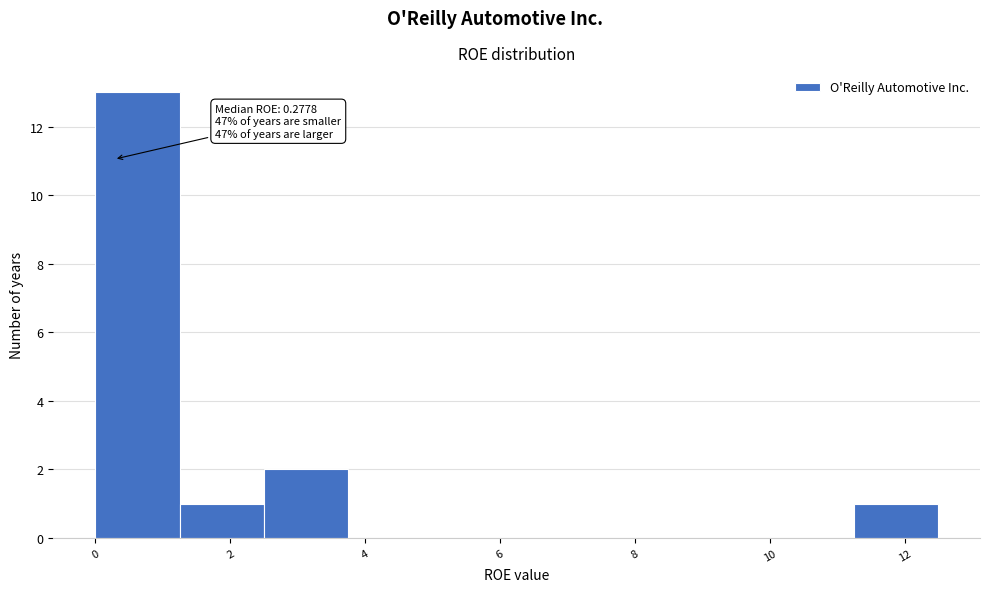

Over which range of the x-axis is the bar tallest?

0.0 to 1.2